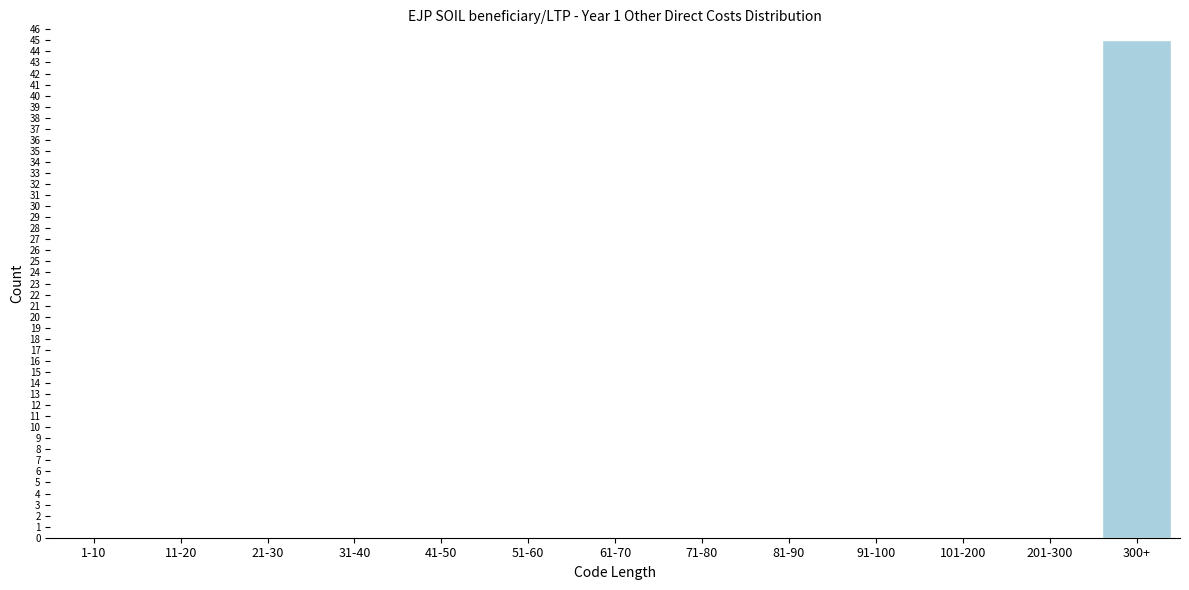

Reading left to right, list all the values displayed in this chart.

1-10=0	11-20=0	21-30=0	31-40=0	41-50=0	51-60=0	61-70=0	71-80=0	81-90=0	91-100=0	101-200=0	201-300=0	300+=45